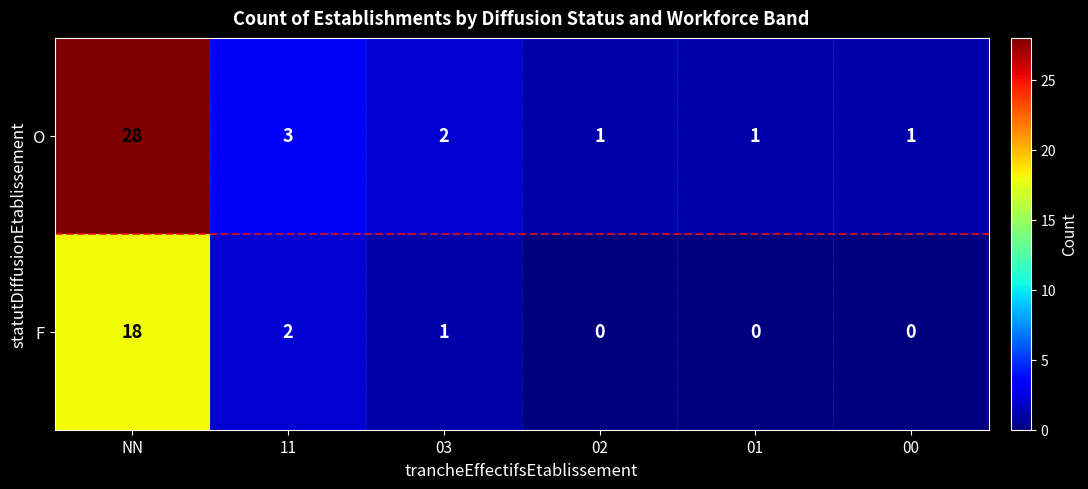

What is the spread (max minus min) of values at 01?

1